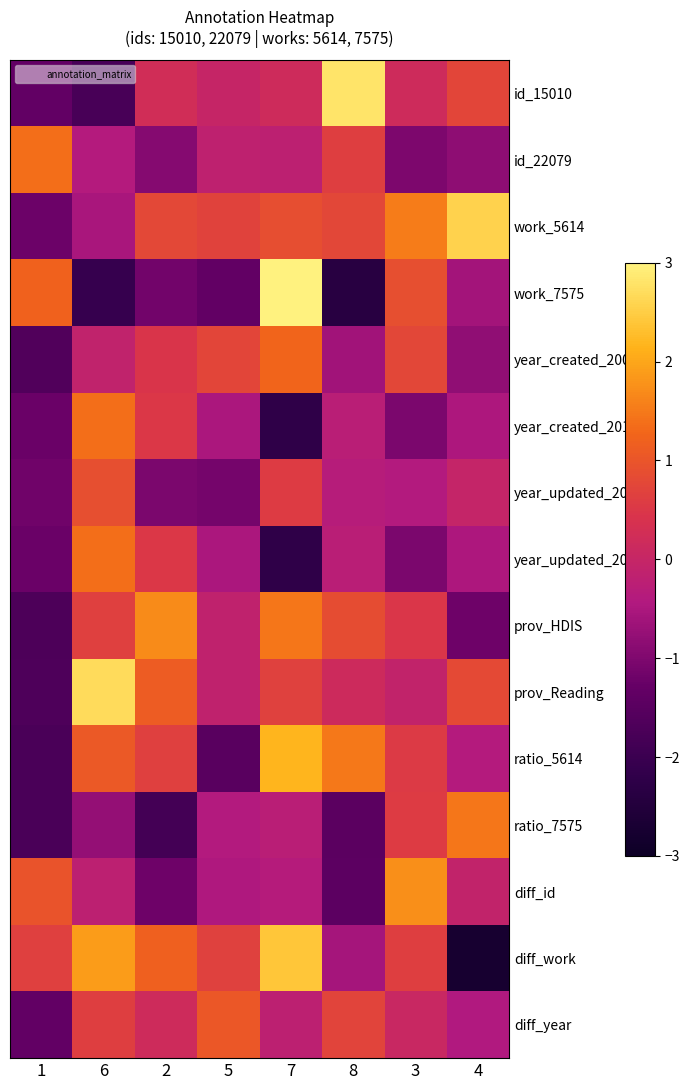

What is the smallest value displayed?

-2.7